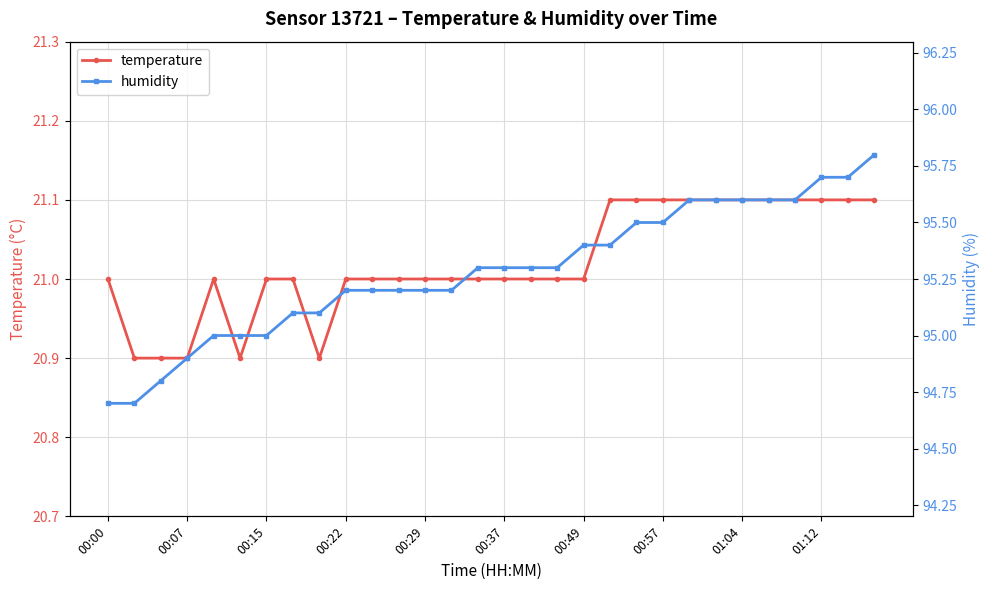

What is the sum of all temperature values?

630.6